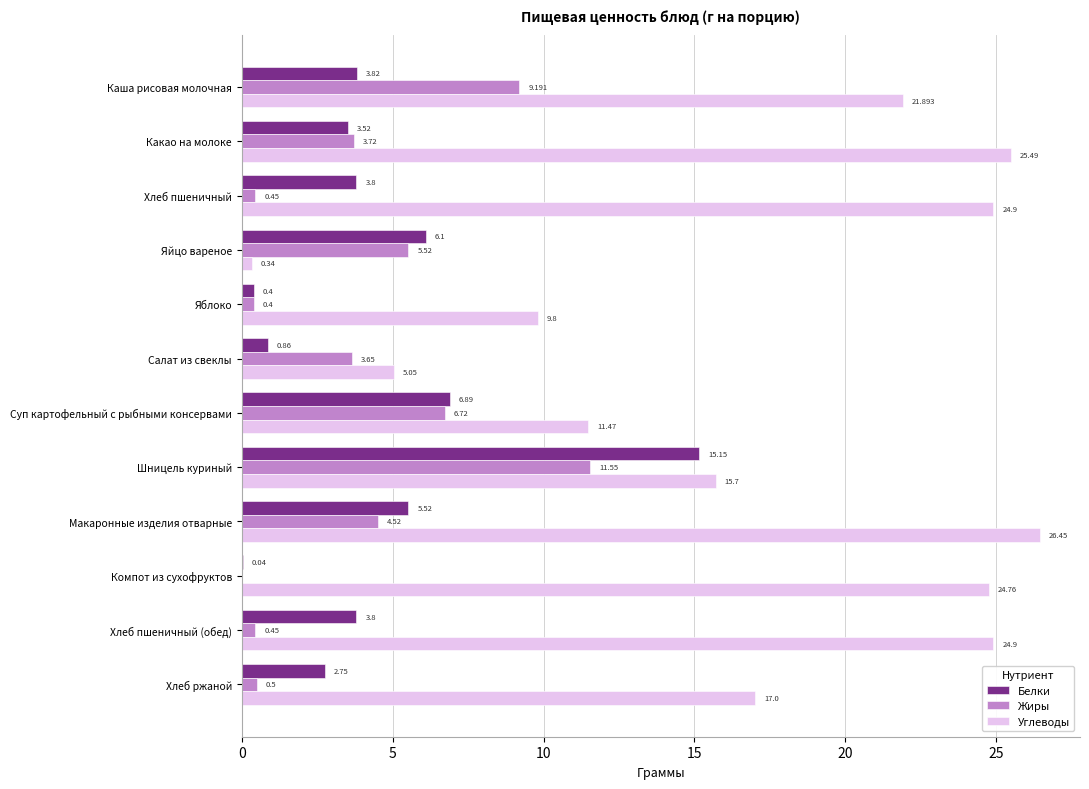

Is the value of Жиры at Яблоко greater than the value of Белки at Хлеб пшеничный (обед)?

No